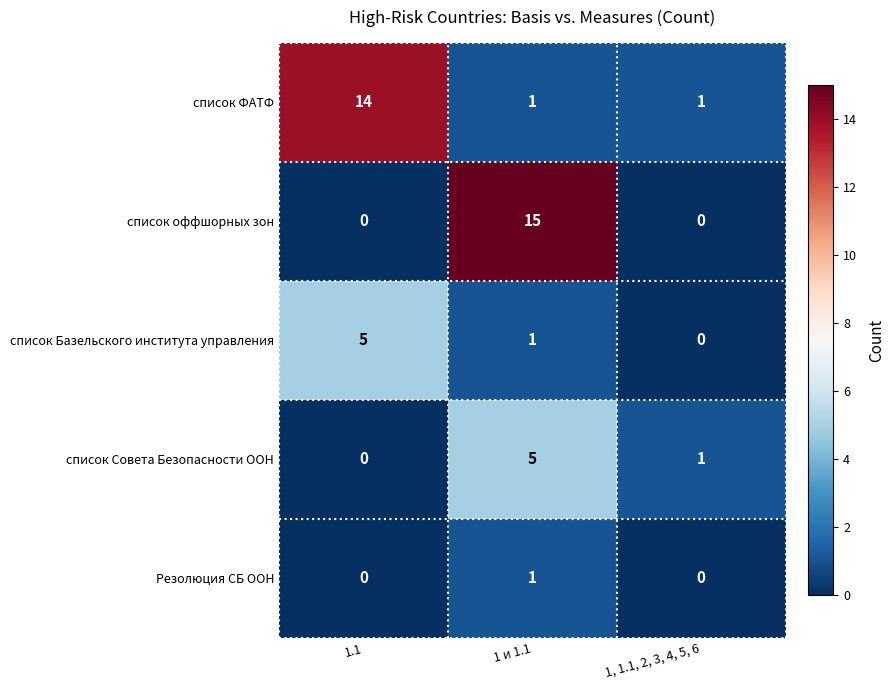

Is it true that список ФАТФ equals 8 at 1.1?

False